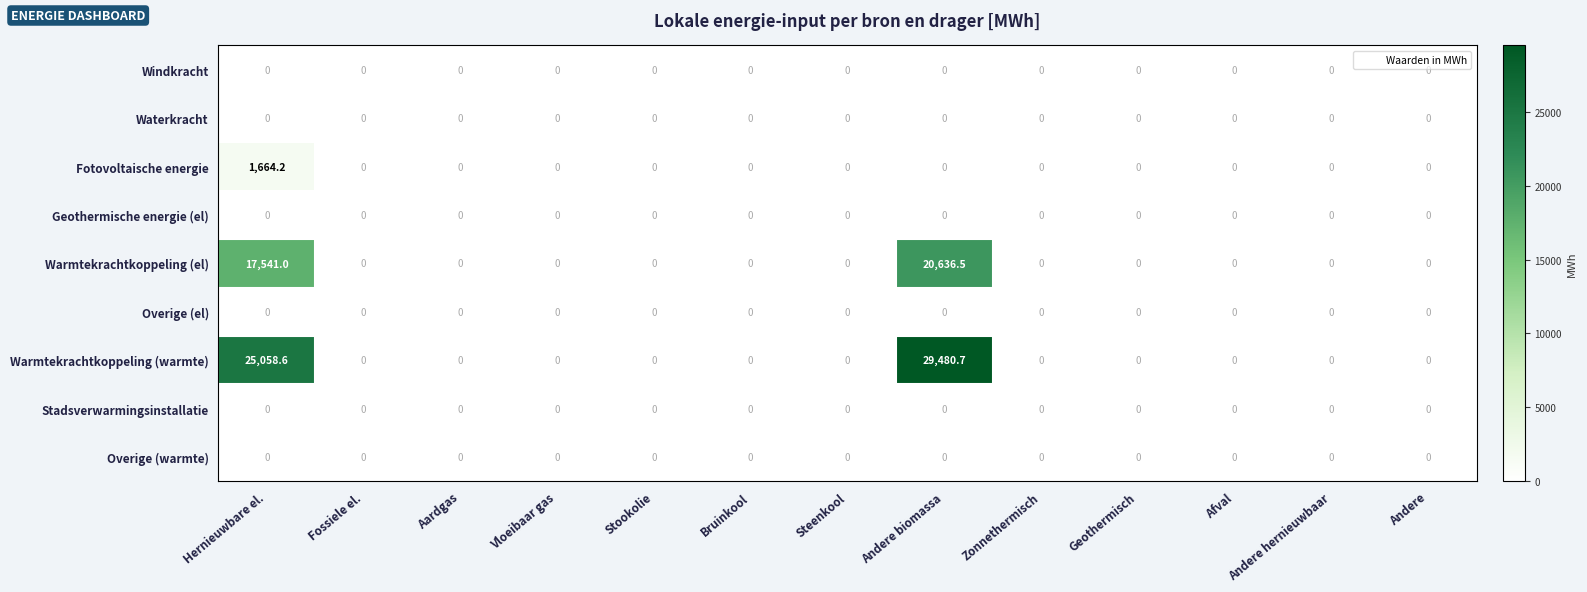

Which label corresponds to the largest value in the chart?

Andere biomassa